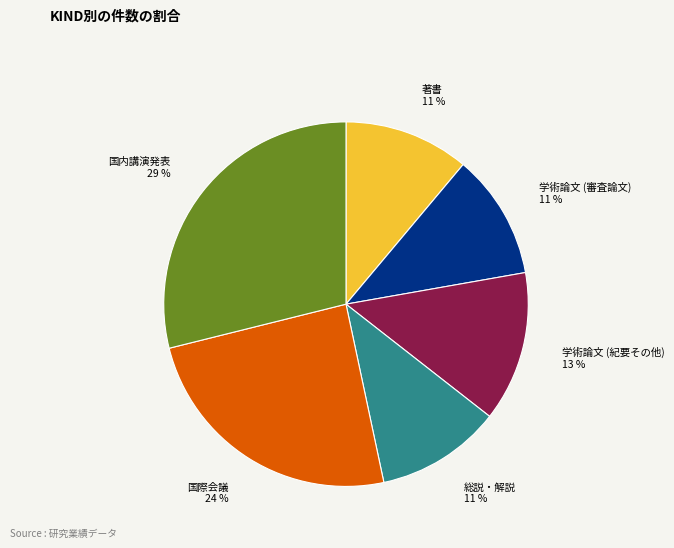

How many slices are in this pie chart?

6